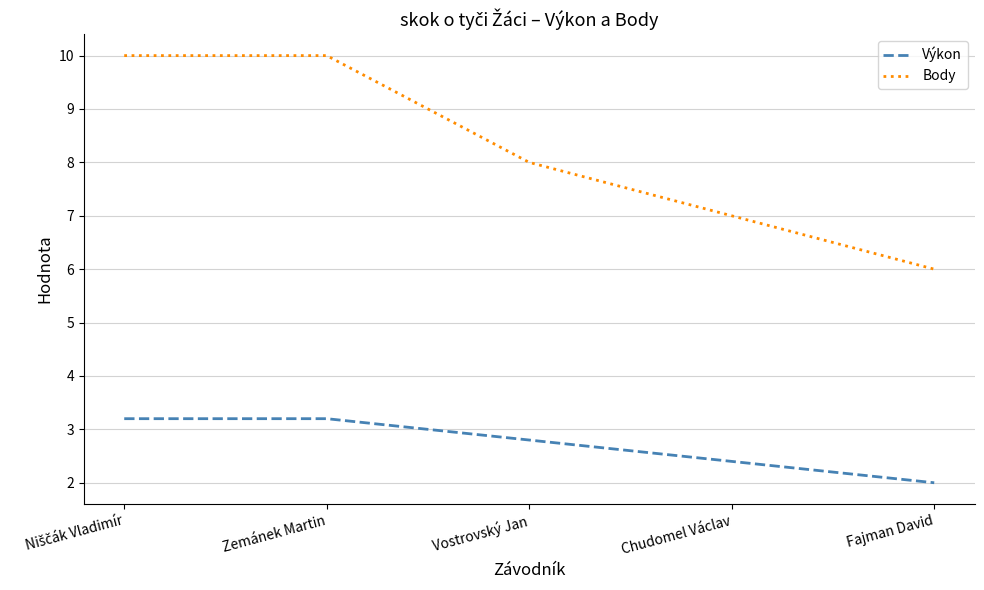

Is the value of Body at Chudomel Václav greater than the value of Výkon at Chudomel Václav?

Yes